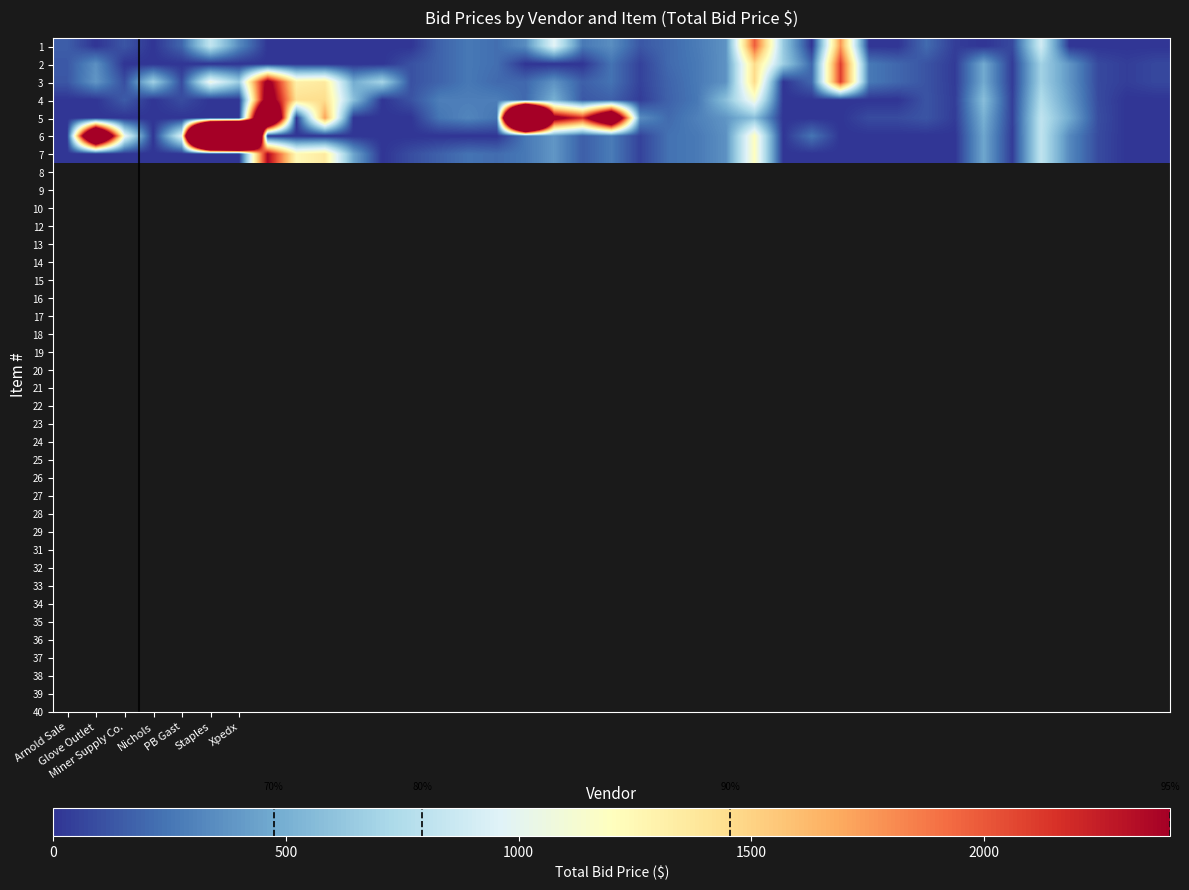

Count the number of data series in this chart.

7